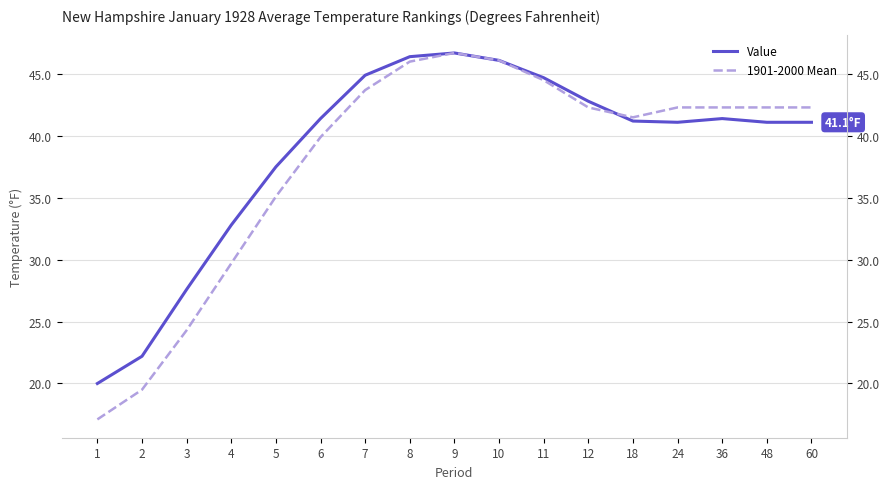

Reading left to right, transcribe all the data shown in this chart.

Value: 20.0	22.2	27.6	32.8	37.5	41.4	44.9	46.4	46.7	46.1	44.7	42.8	41.2	41.1	41.4	41.1	41.1
1901-2000 Mean: 17.1	19.5	24.3	29.7	35.1	39.9	43.7	46.0	46.7	46.1	44.5	42.3	41.5	42.3	42.3	42.3	42.3